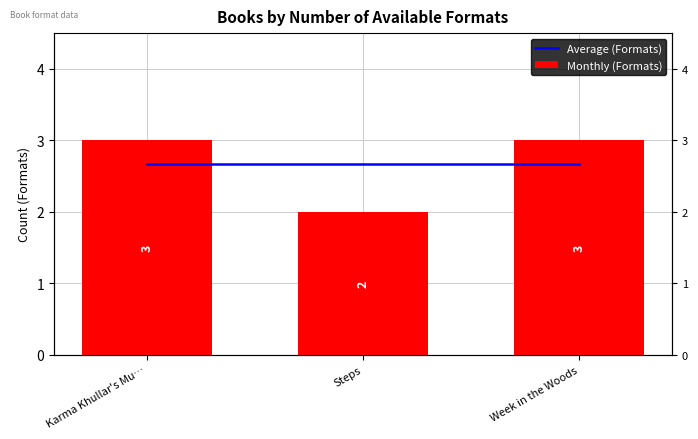

What position from the left is Week in the Woods?

3